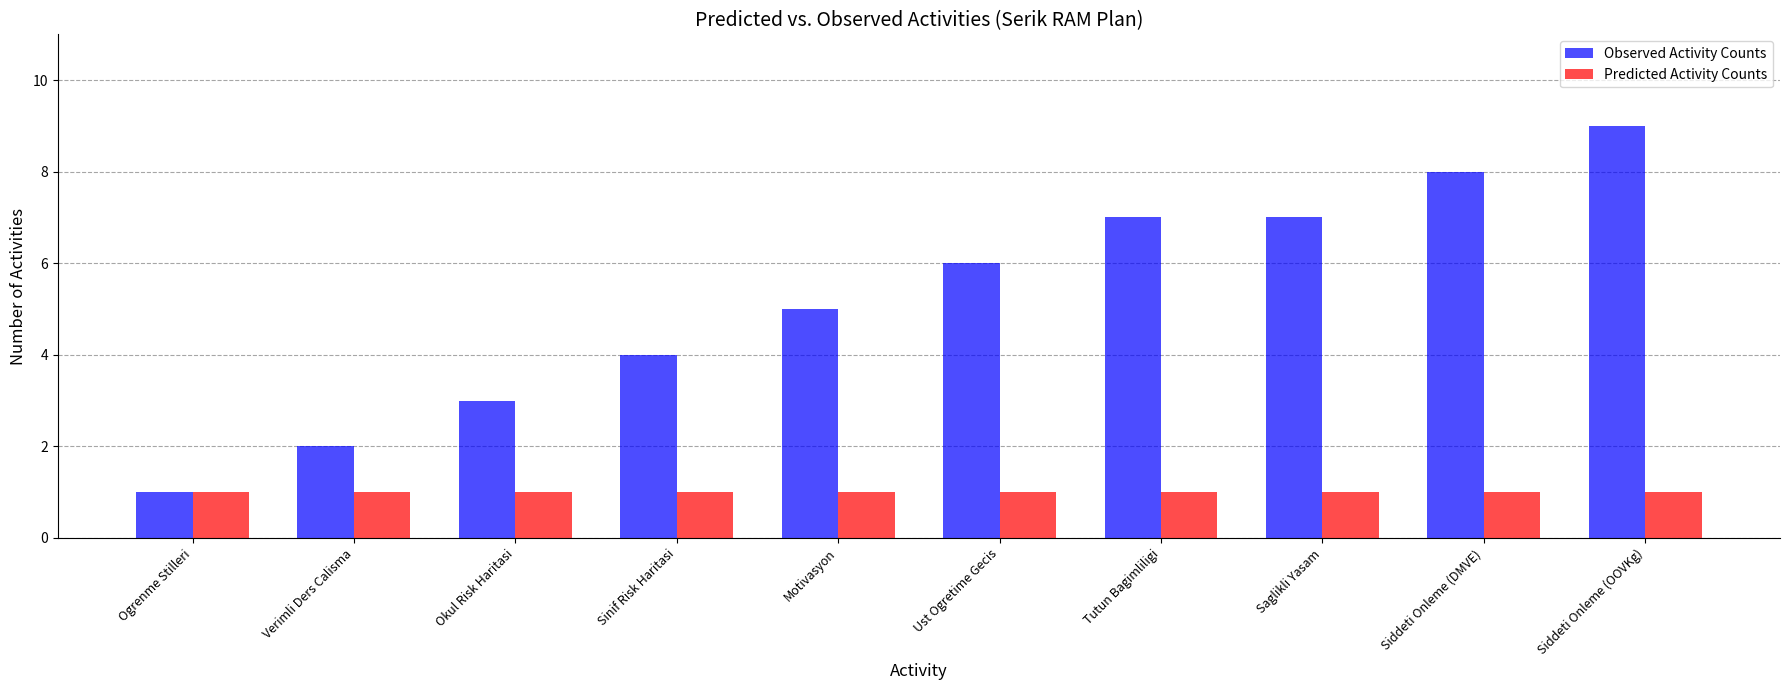

What is the value of the Observed Activity Counts bar at the 8th from the left?

7